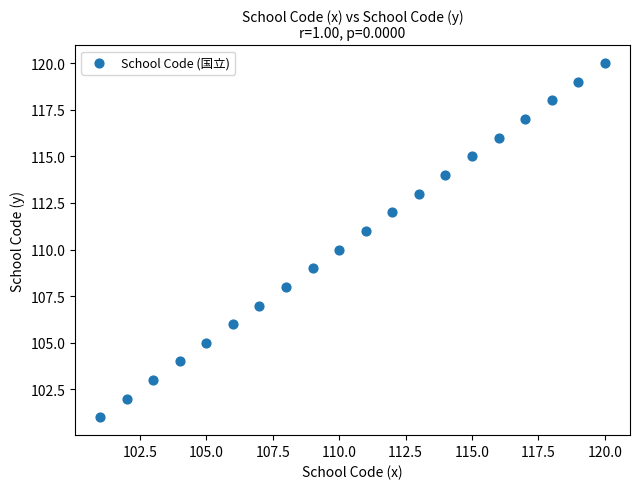

What is the range of X values (max minus min)?

19